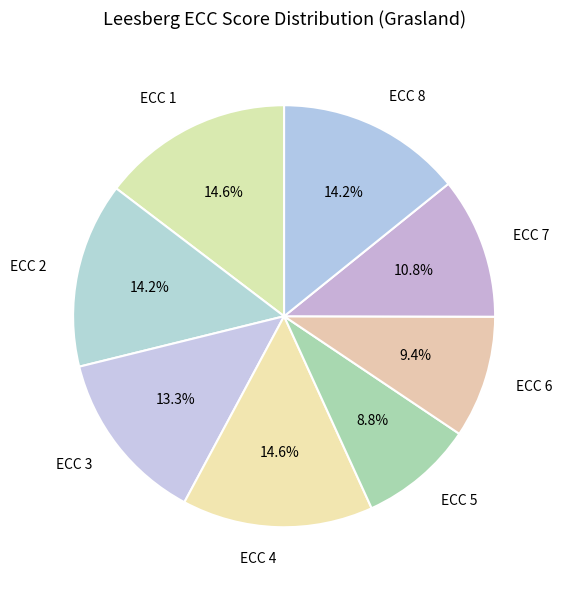

Is it true that ECC 8 is 14% of the pie?

True